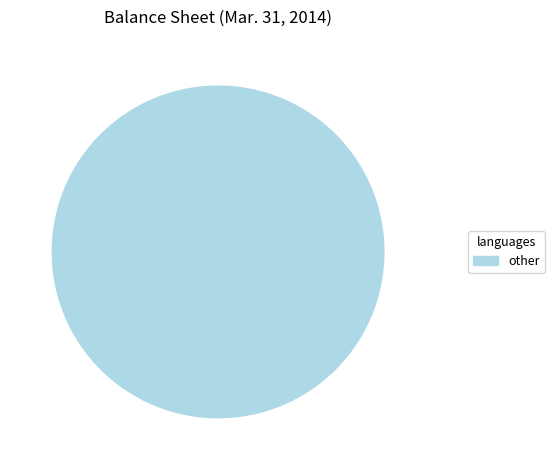

Does any single category account for the majority?

Yes